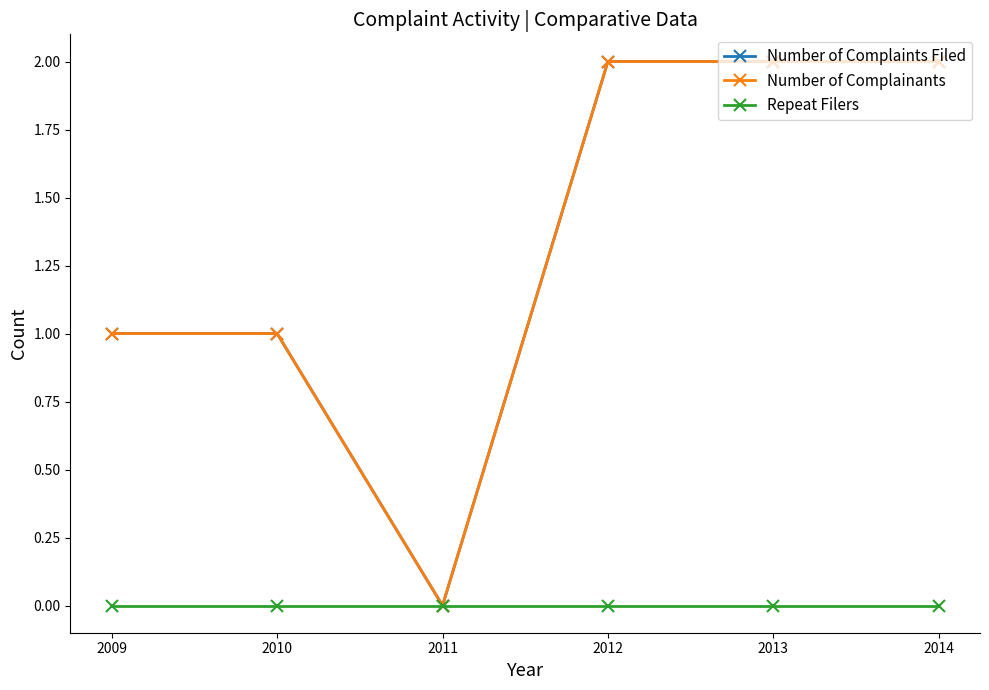

Does the chart display data point markers on the line(s)?

Yes